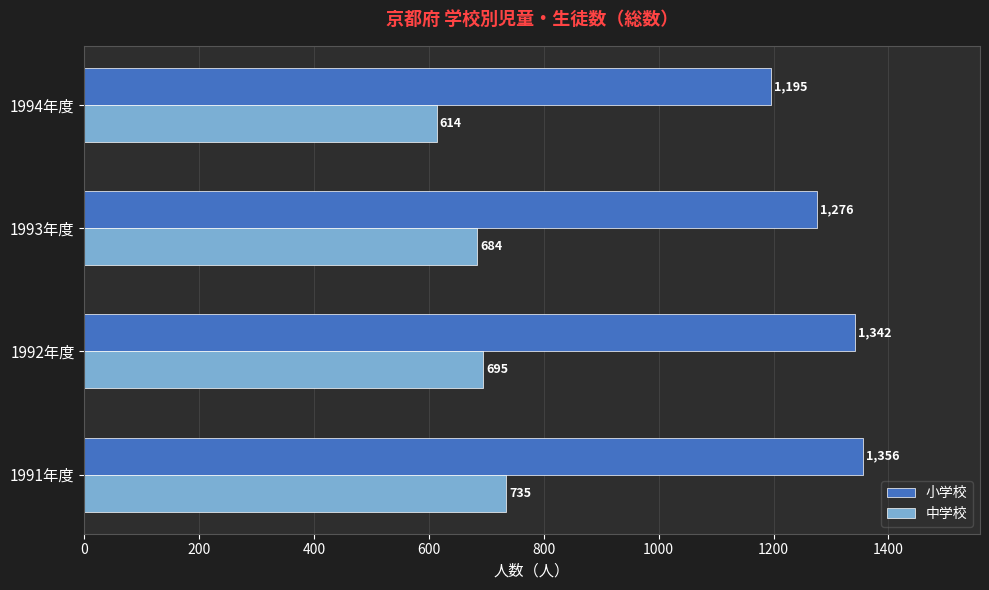

Count the number of categories in the chart.

4